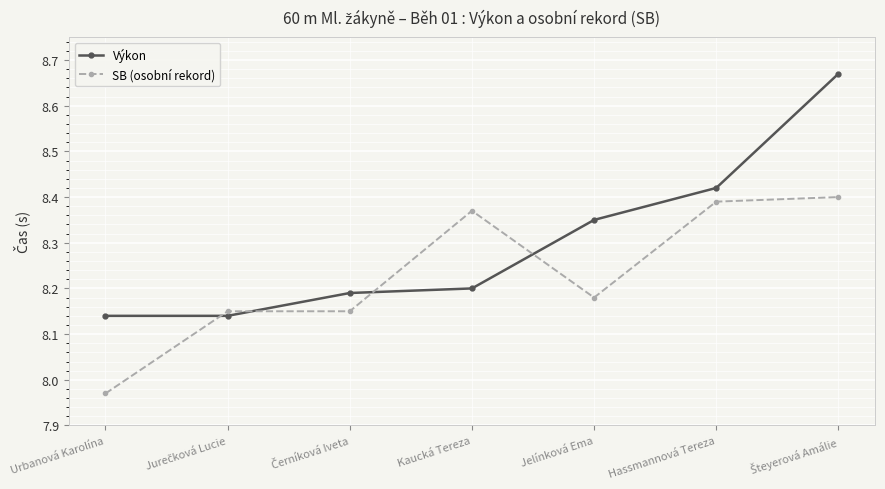

Is it true that Výkon equals 14.8 at Hassmannová Tereza?

False